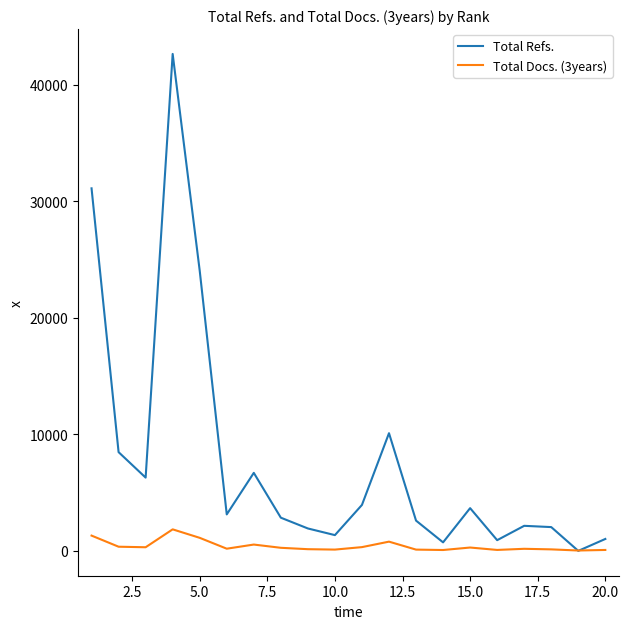

Which series has the largest total across all categories?

Total Refs.